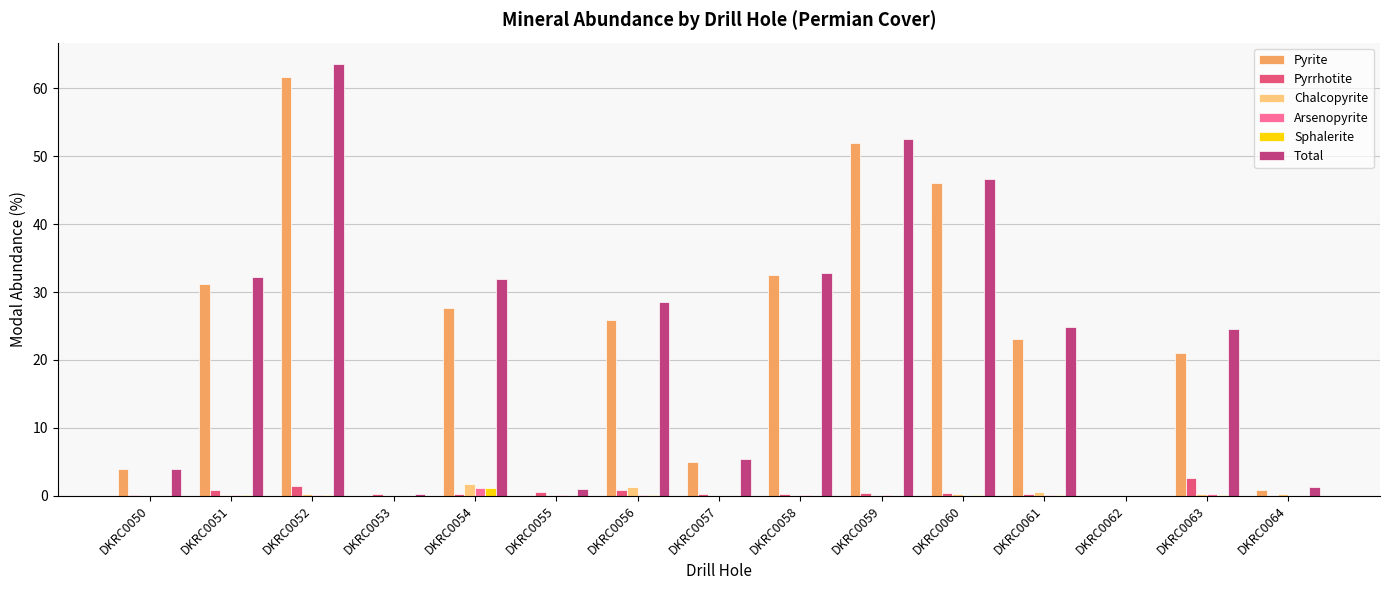

Which series has the largest total across all categories?

Total